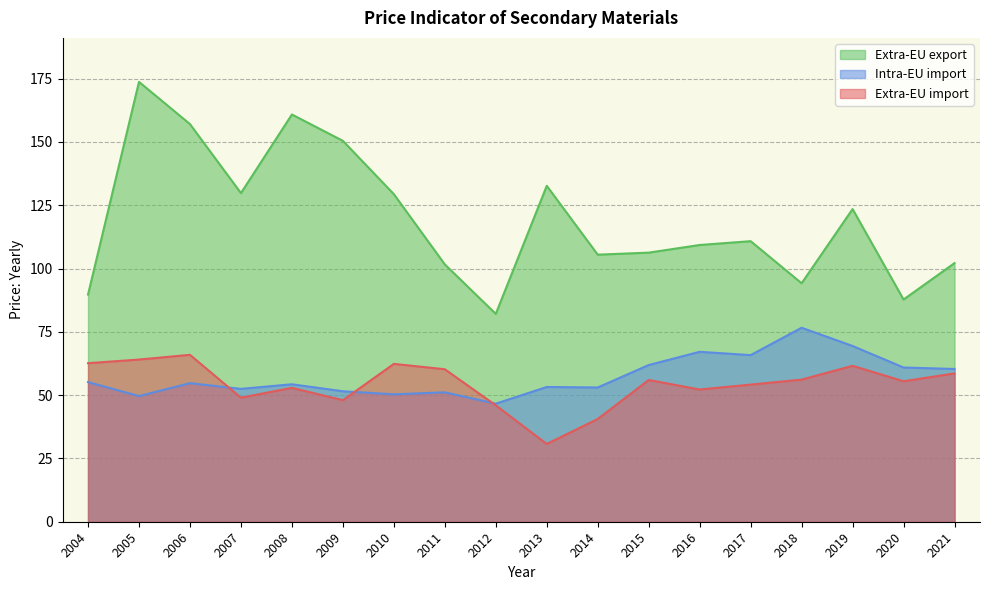

The value of Extra-EU export at 2011 is 67.0. True or false?

False